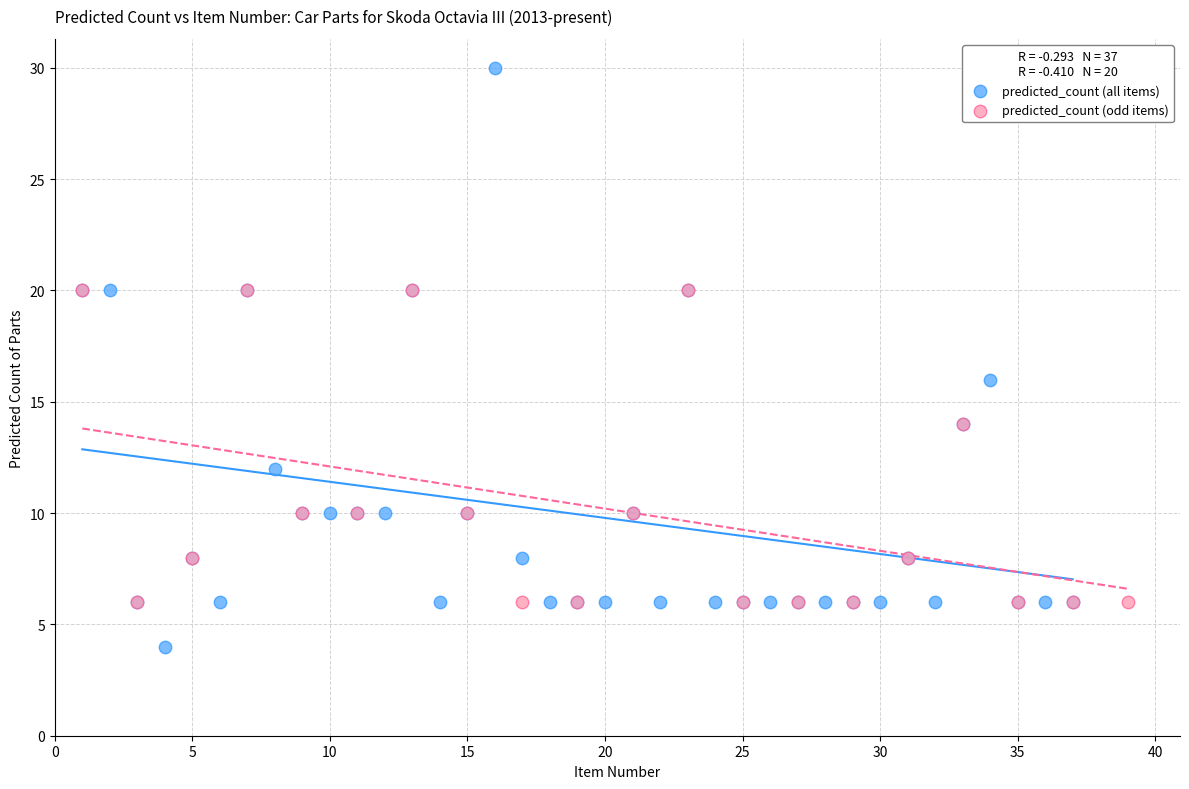

Which series contains the lowest Y value?

predicted_count (all items)